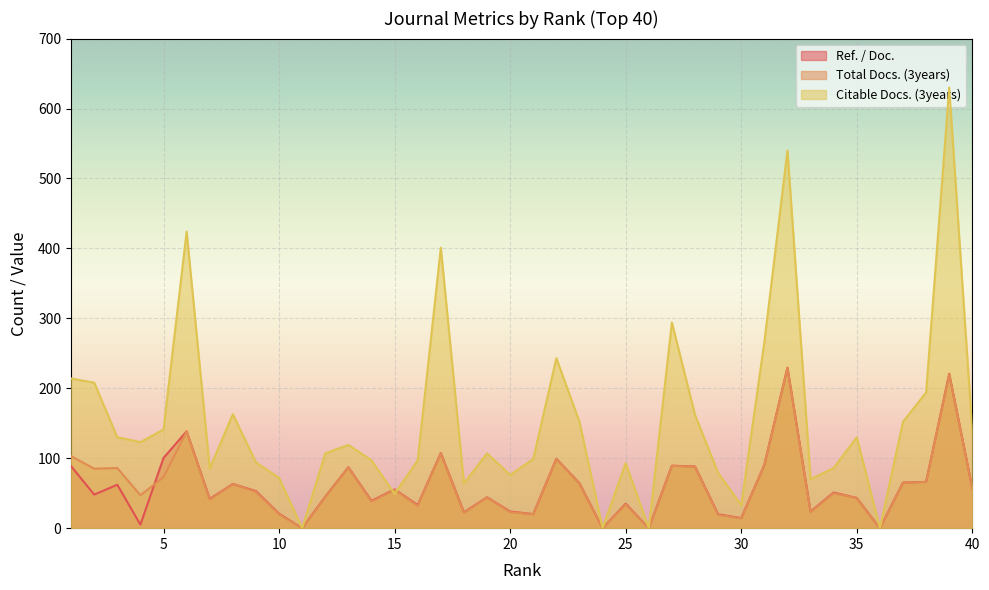

True or false: Ref. / Doc. has more than 0 interior local peaks.

True